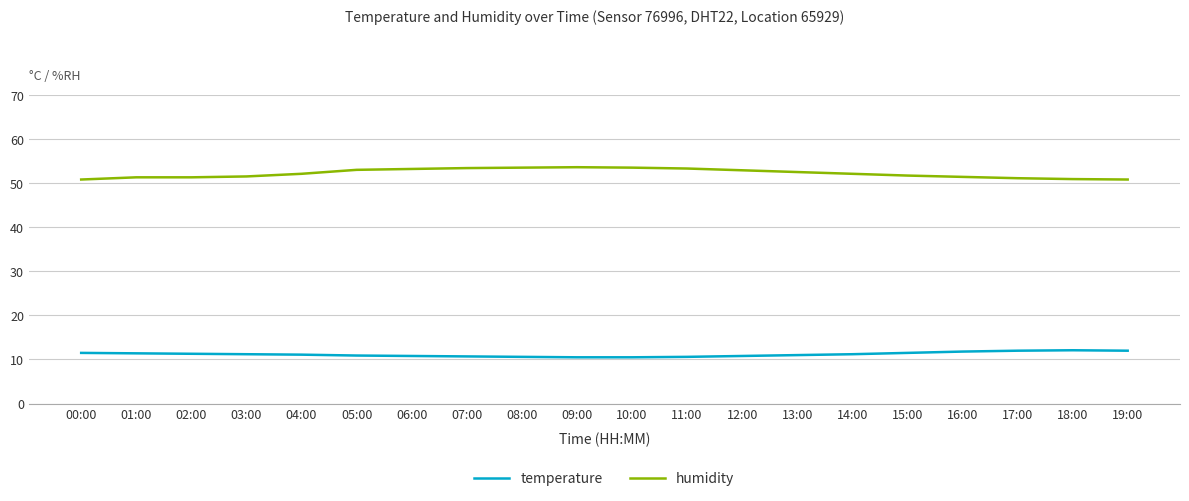

List the series in order of their overall mean, highest first.

humidity, temperature